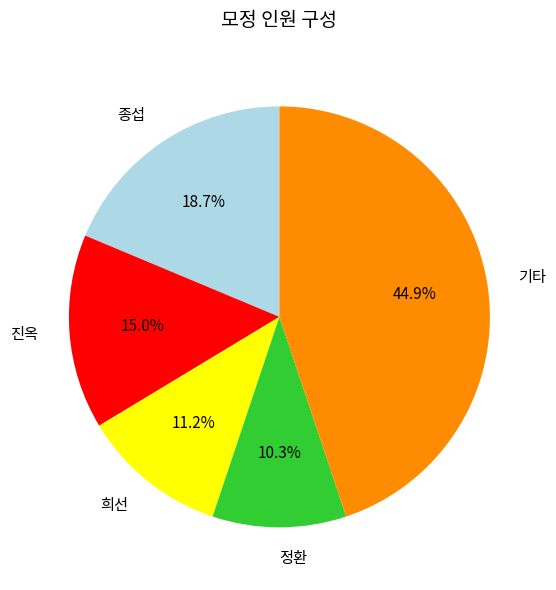

To the nearest percent, what is the difference between the largest and smallest slice percentages?

35%